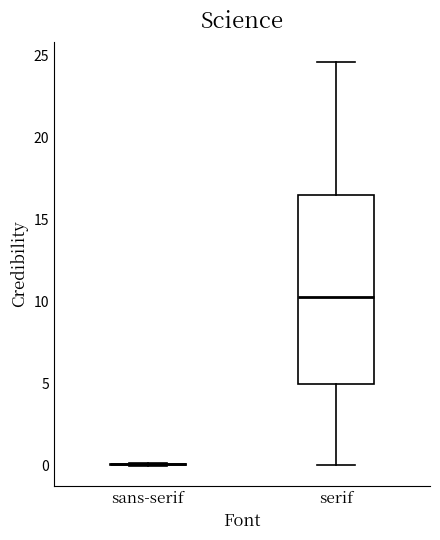

Reading left to right, read every box against the y-axis: the position of its median line, the range the box covers, and the ends of its whiskers. The values are not printed on the chart, so give them approximately, as read against the axis.

sans-serif: box collapsed to a line at 0.0, whiskers 0.0 to 0.0
serif: median 10.5, box 5.0 to 16.5, whiskers 0.0 to 24.5